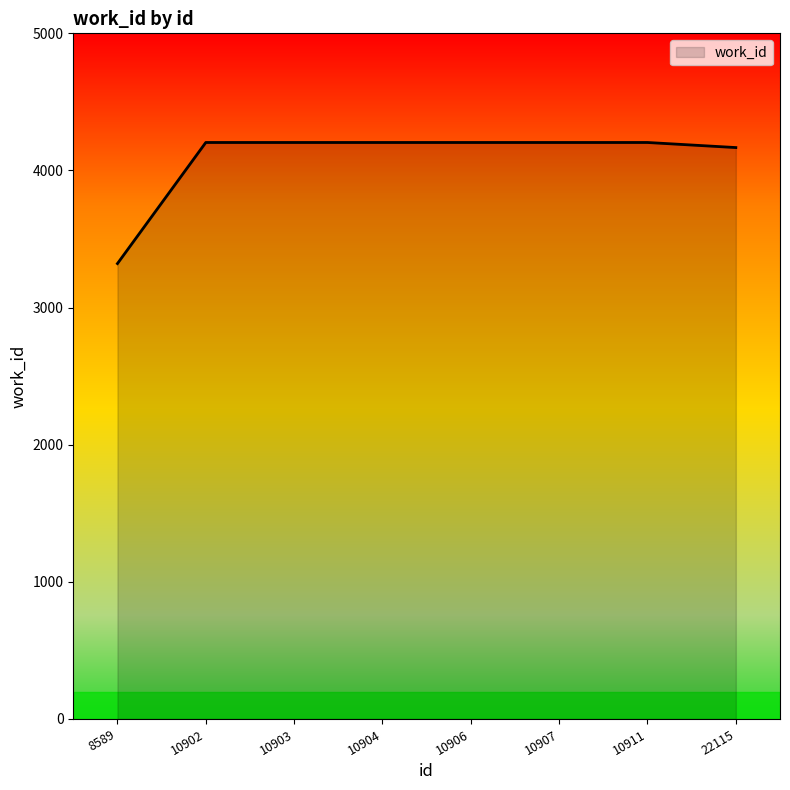

What is the approximate value at 10902?

4204